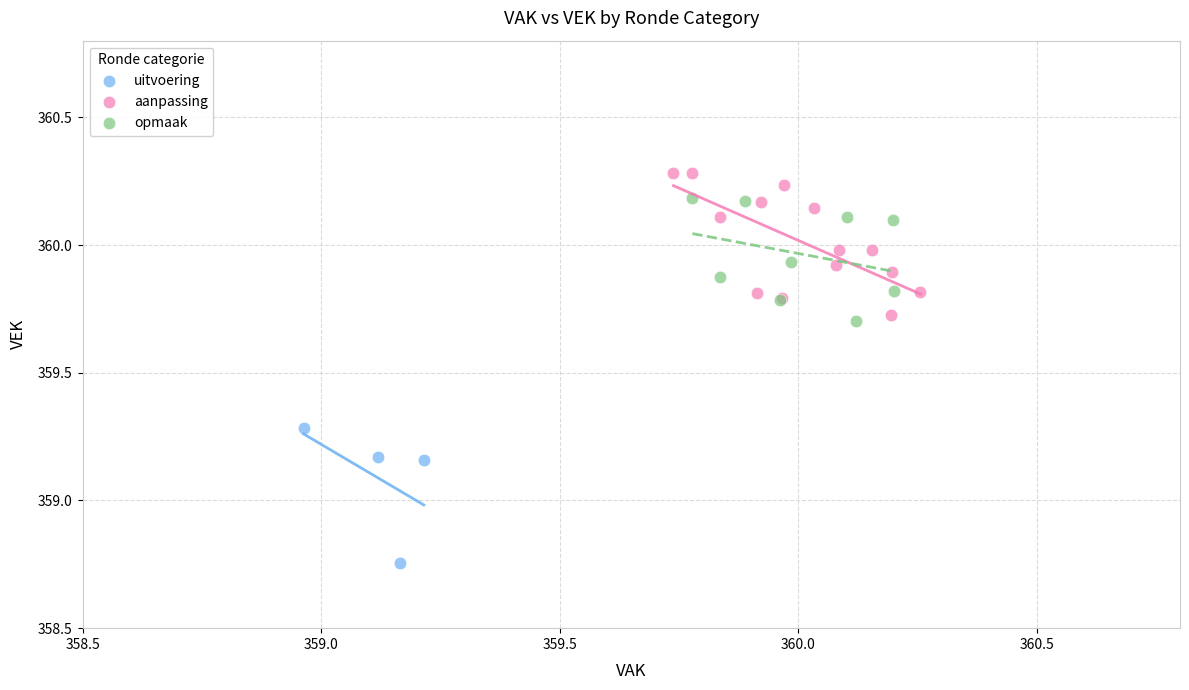

Which series has the largest Y range (max minus min)?

aanpassing